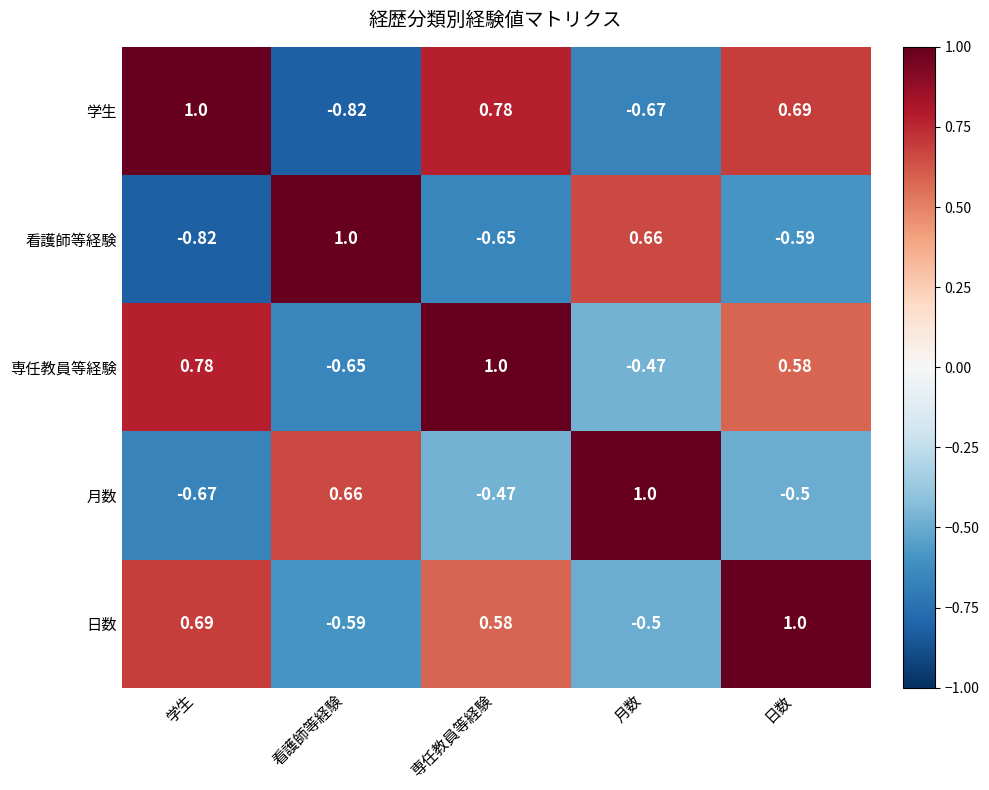

At 看護師等経験, list the series in order from smallest to largest.

学生, 専任教員等経験, 日数, 月数, 看護師等経験